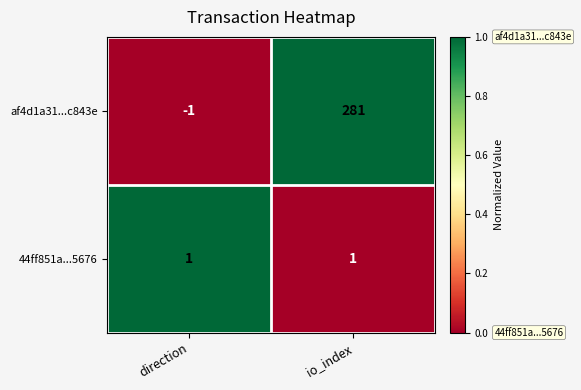

What is the total value across all series at io_index?

282